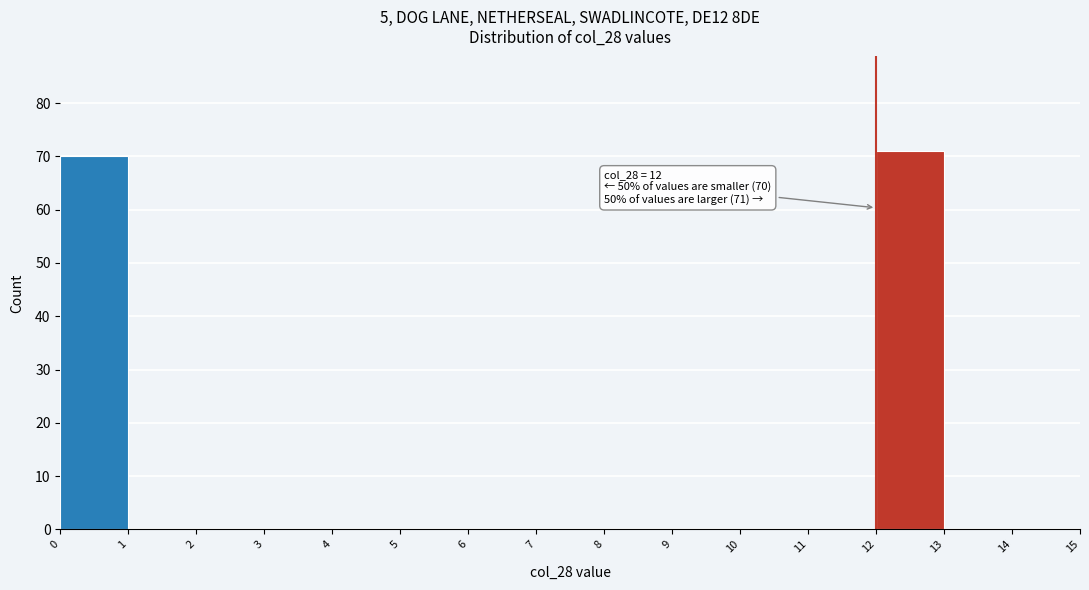

Over which range of the x-axis is the bar tallest?

12 to 13